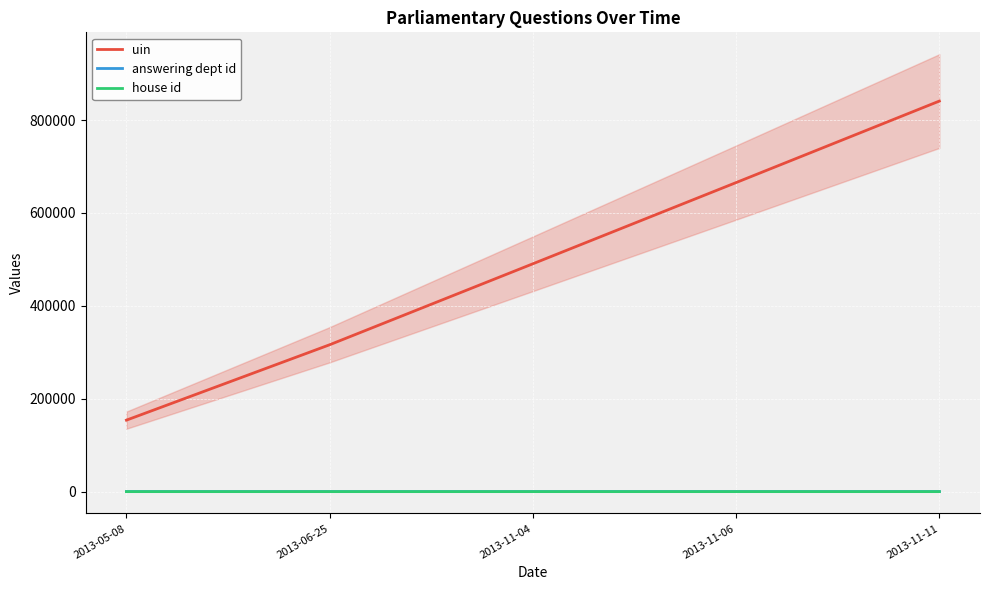

True or false: uin has more than 1 interior local peaks.

False